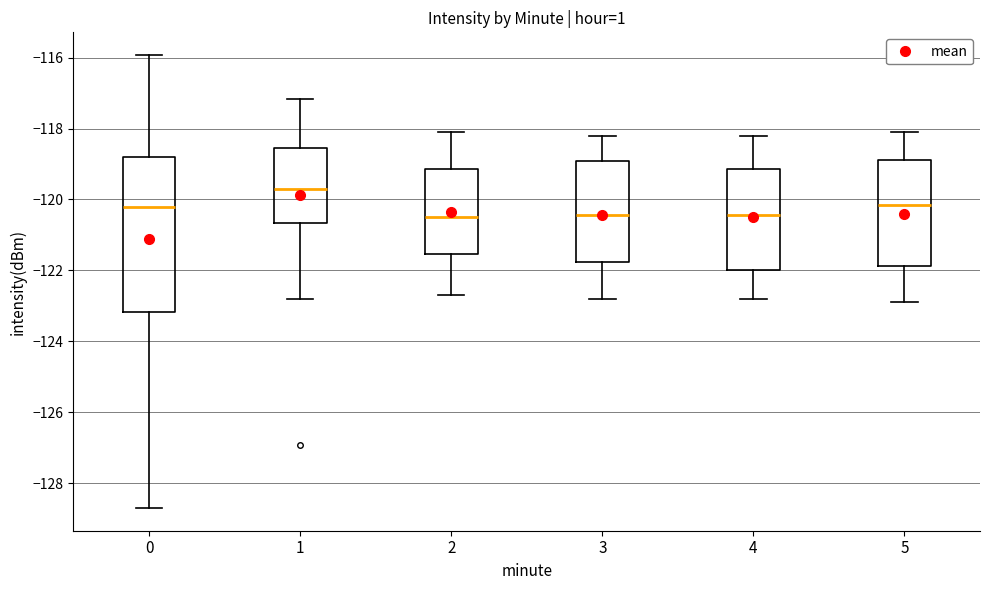

Where is the lower edge of the box at x = 5 on the y-axis? The values are not printed on the chart, so give them approximately, as read against the axis.

-121.8